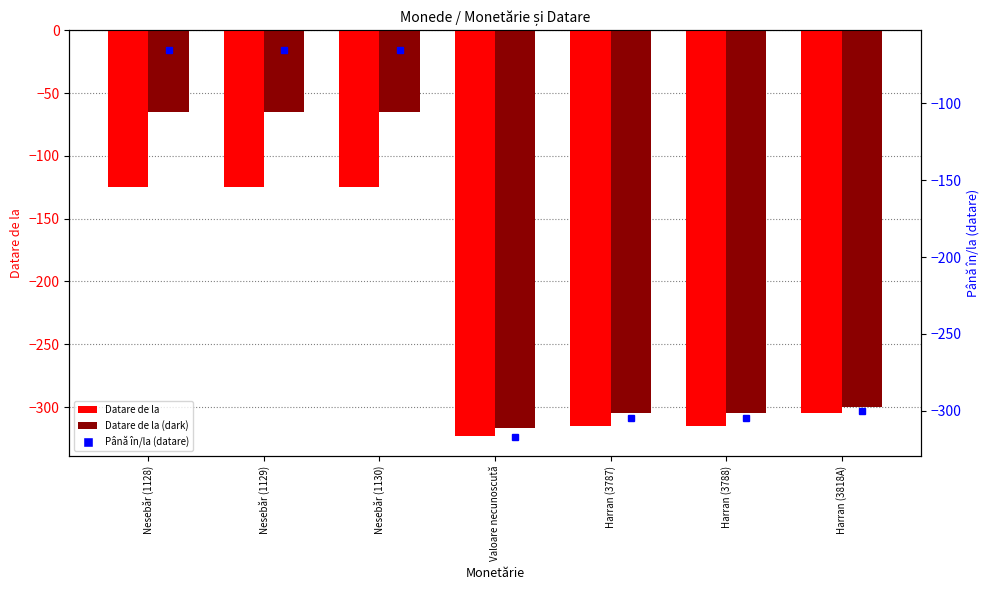

List the labels in order of Datare de la value, smallest first.

Valoare necunoscută, Harran (3787), Harran (3788), Harran (3818A), Nesebăr (1128), Nesebăr (1129), Nesebăr (1130)